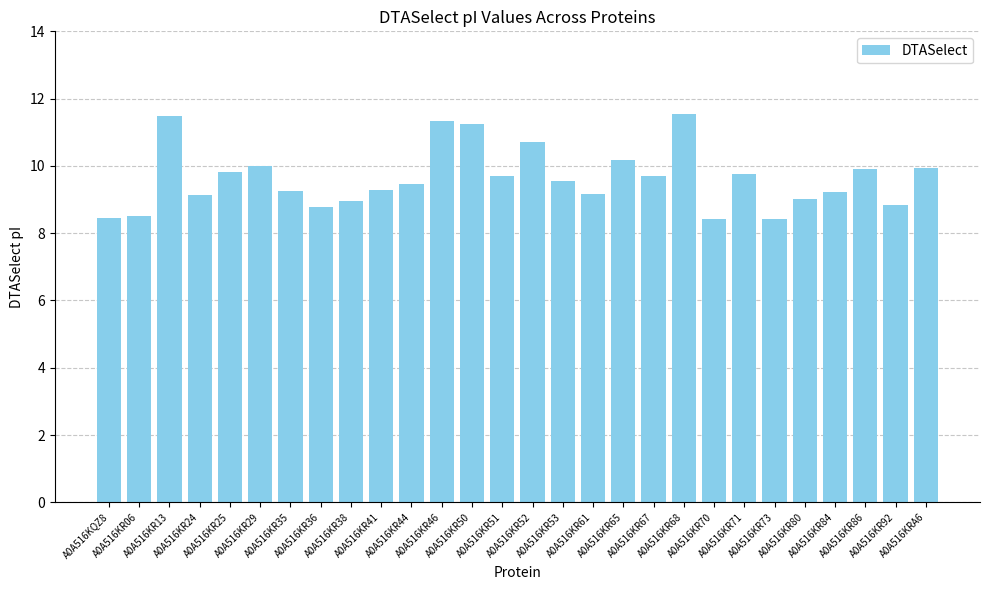

What is the change in value from A0A516KR46 to A0A516KR51?

-1.6